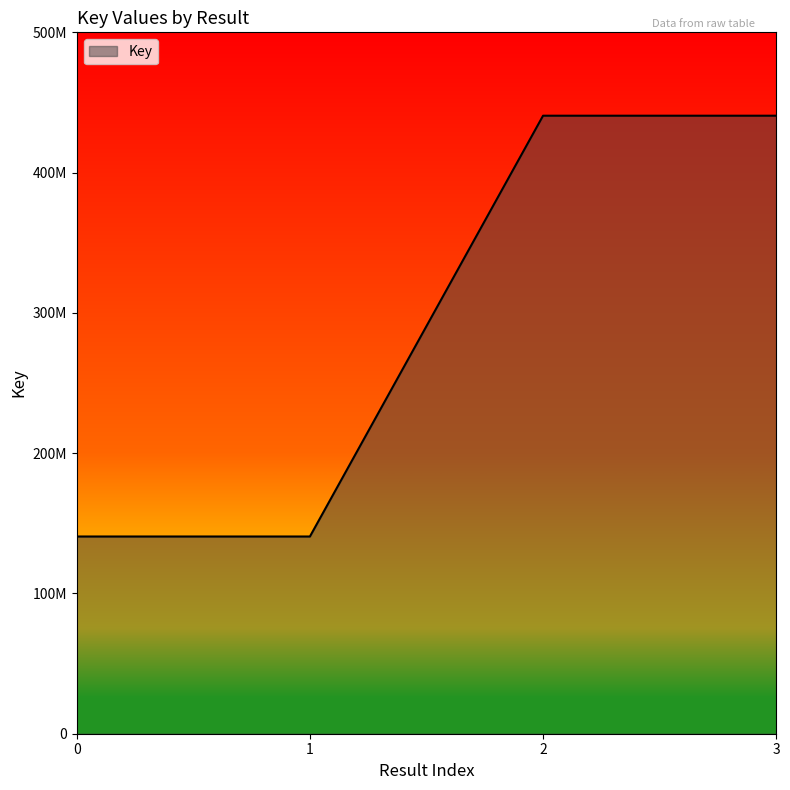

Reading right to left, what are all the values shown in this chart?

440564626	440564626	140591893	140591893